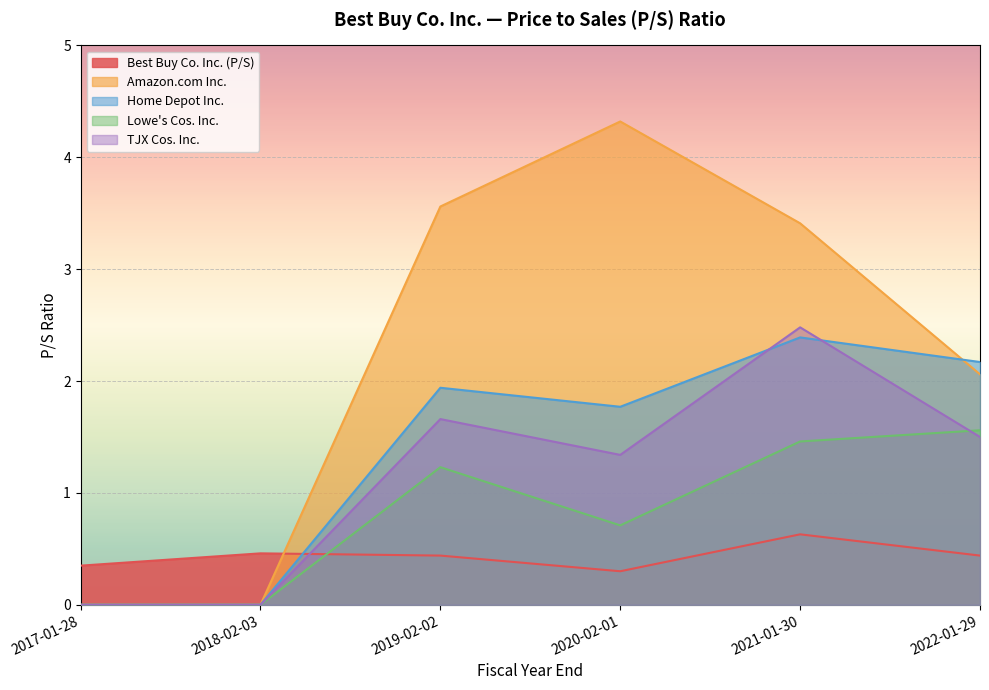

Reading left to right, extract all data points from this chart.

Best Buy Co. Inc. (P/S): 2017-01-28=0.3	2018-02-03=0.5	2019-02-02=0.4	2020-02-01=0.3	2021-01-30=0.6	2022-01-29=0.4
Amazon.com Inc.: 2017-01-28=0.0	2018-02-03=0.0	2019-02-02=3.6	2020-02-01=4.3	2021-01-30=3.4	2022-01-29=2.1
Home Depot Inc.: 2017-01-28=0.0	2018-02-03=0.0	2019-02-02=1.9	2020-02-01=1.8	2021-01-30=2.4	2022-01-29=2.2
Lowe's Cos. Inc.: 2017-01-28=0.0	2018-02-03=0.0	2019-02-02=1.2	2020-02-01=0.7	2021-01-30=1.5	2022-01-29=1.6
TJX Cos. Inc.: 2017-01-28=0.0	2018-02-03=0.0	2019-02-02=1.7	2020-02-01=1.3	2021-01-30=2.5	2022-01-29=1.5